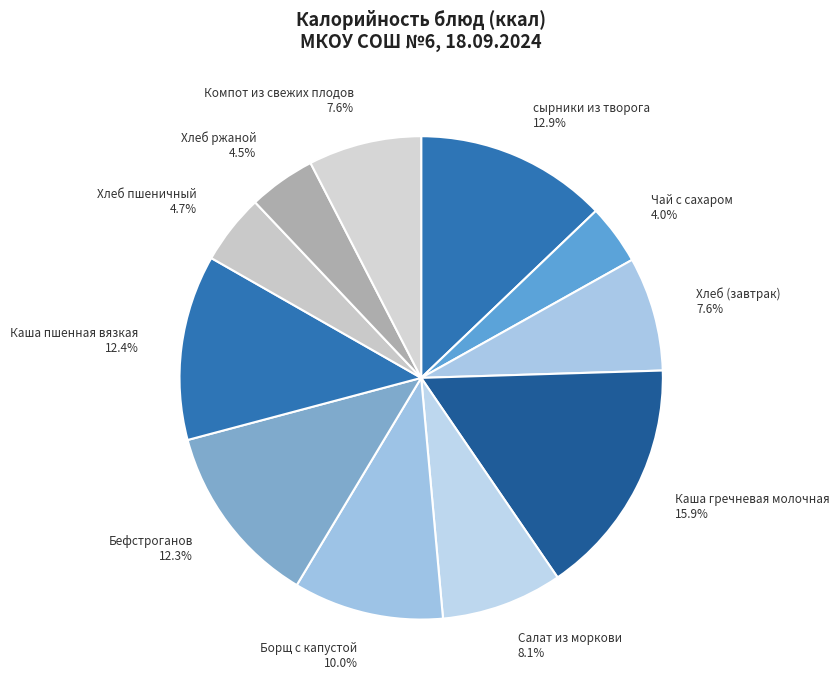

How much of the chart is everything except Хлеб ржаной?

95.5%